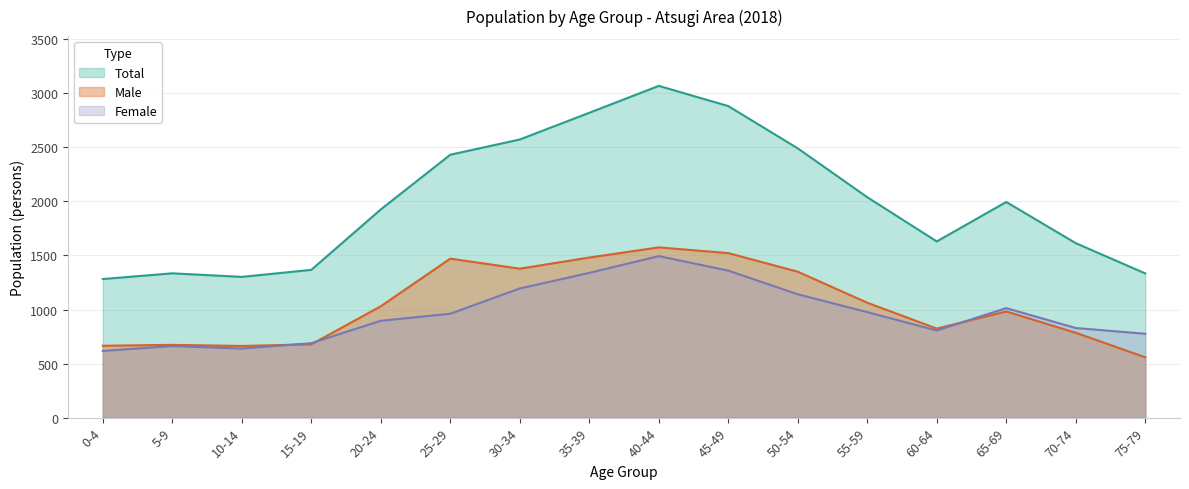

What position from the left is 55-59?

12